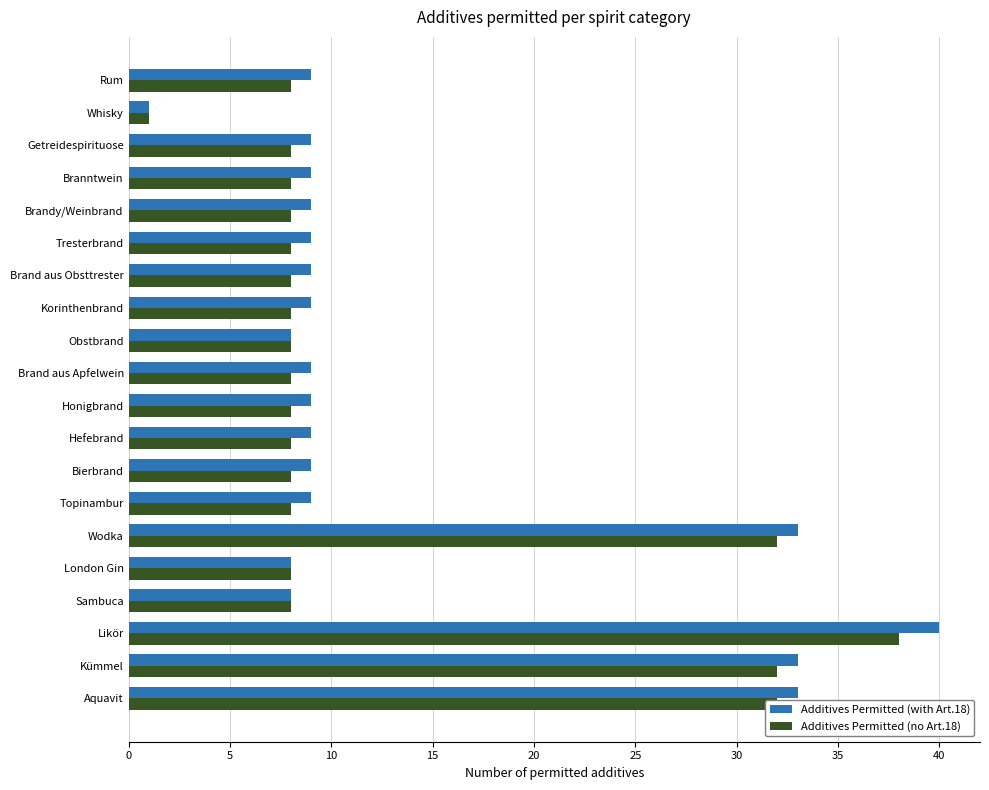

Which label corresponds to the largest value in the chart?

Likör